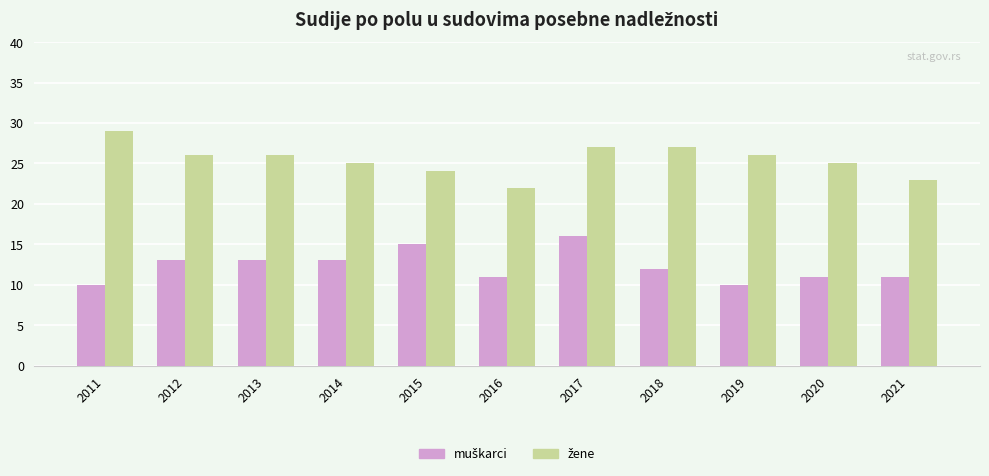

What is the maximum value shown in the chart?

29